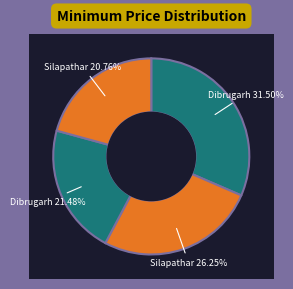

To the nearest percent, what percentage of the pie is Dibrugarh (Green Gram)?

21%